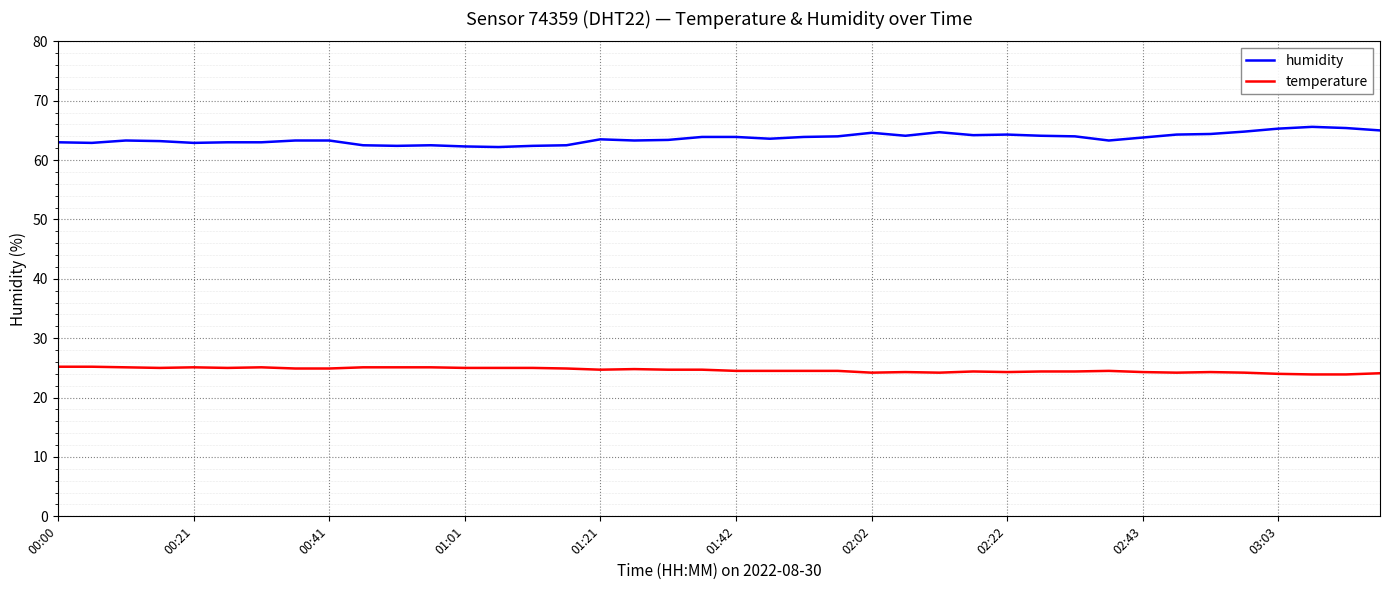

True or false: temperature and humidity intersect in this chart.

False